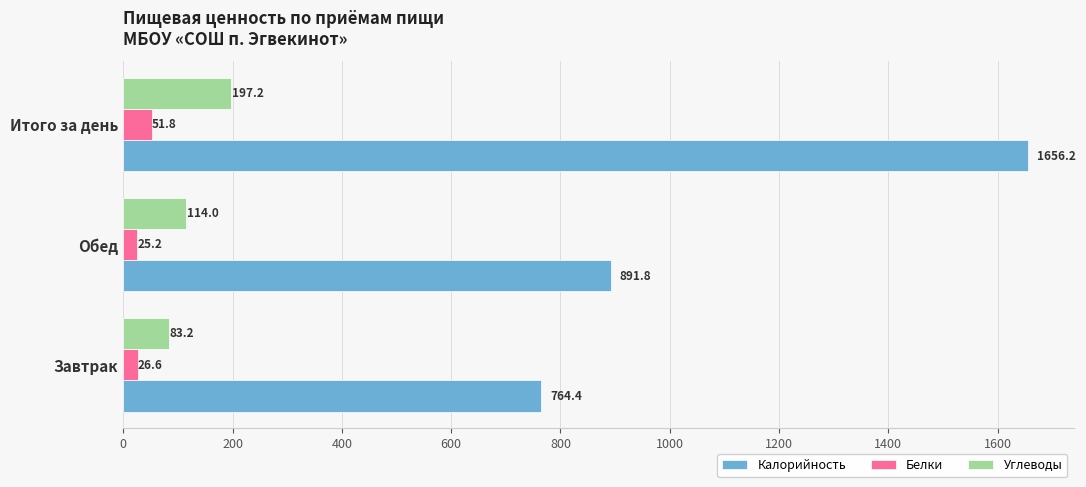

Which label corresponds to the smallest value in the chart?

Обед